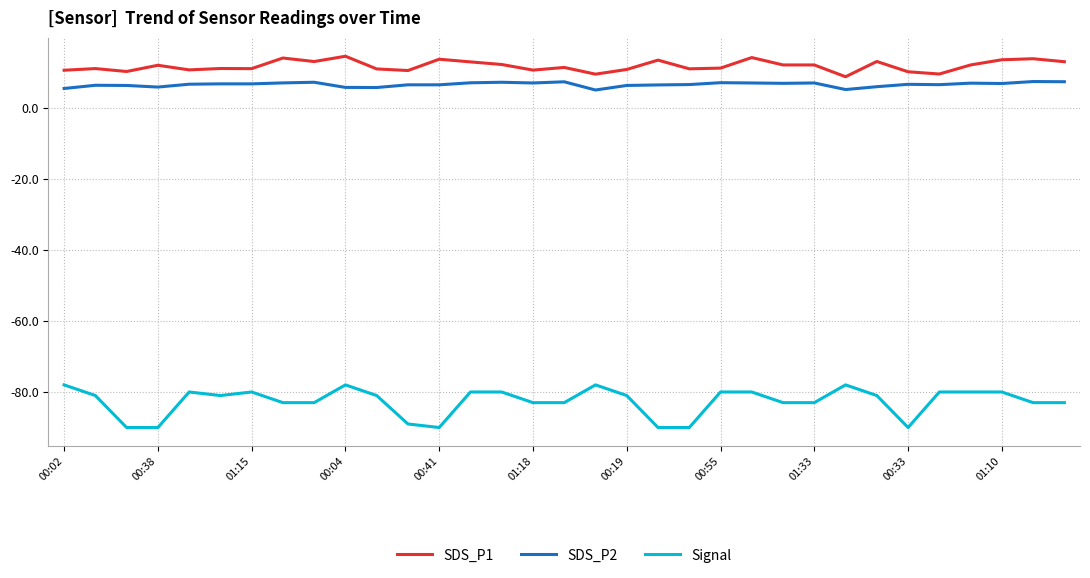

Which series has the widest spread of values?

Signal